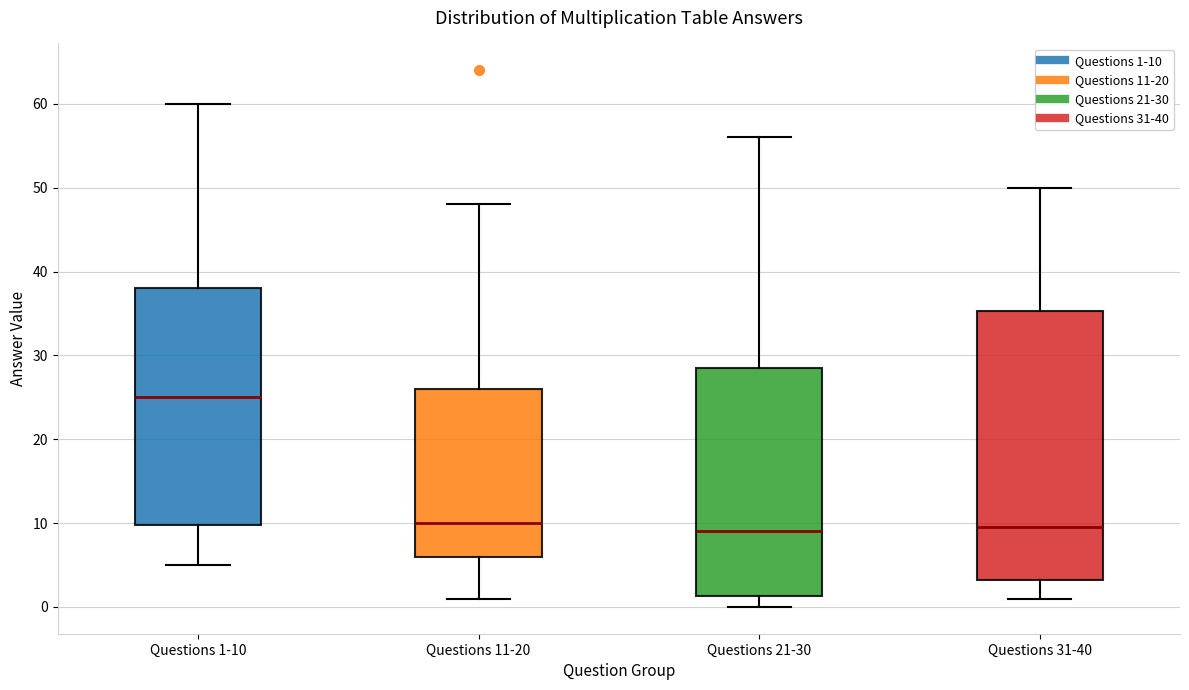

Where does the lower whisker of the box for Questions 21-30 end on the y-axis? The values are not printed on the chart, so give them approximately, as read against the axis.

0